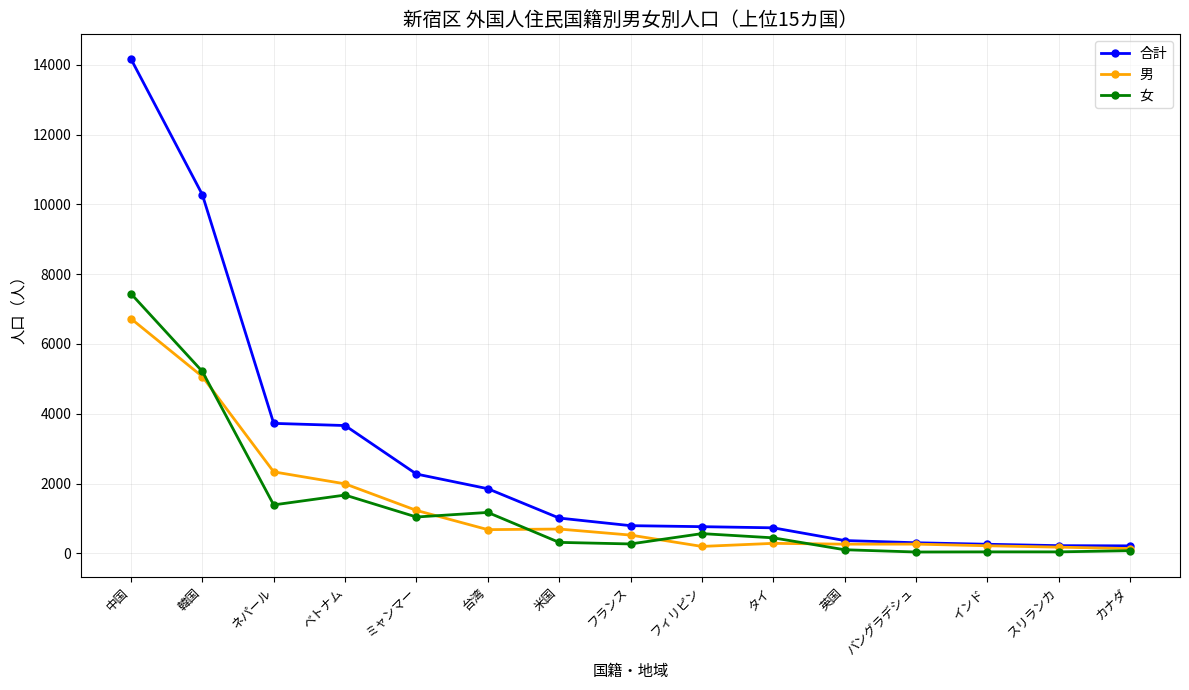

At which category does the chart reach its peak across all series?

中国